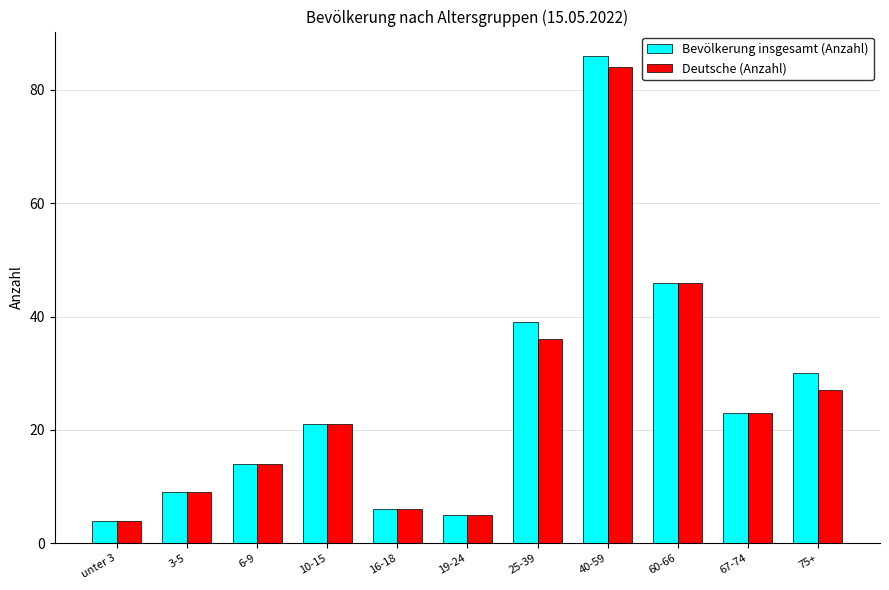

What is the label of the 1st bar from the left?

unter 3